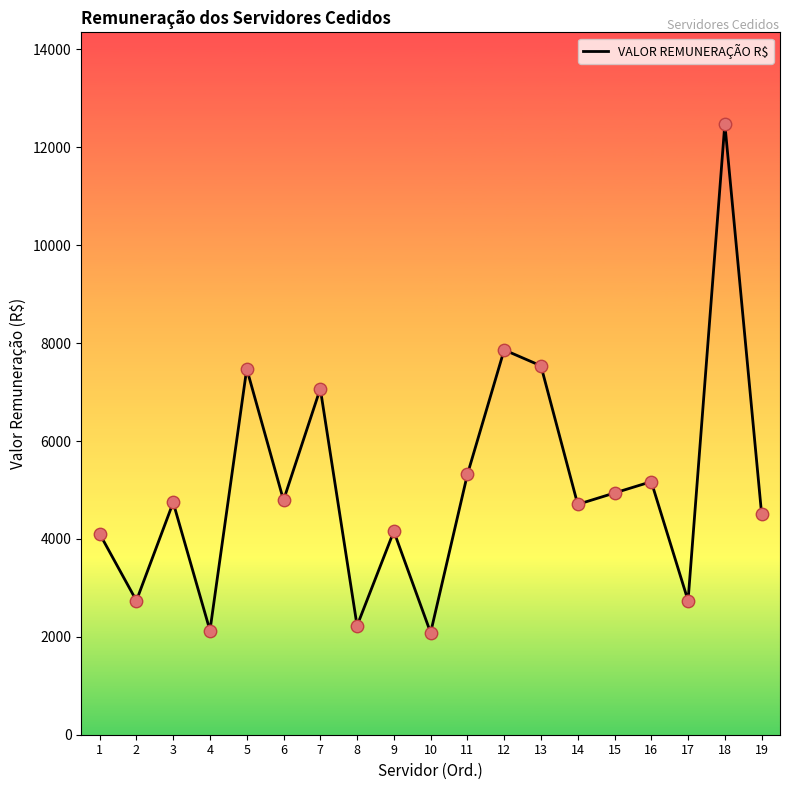

What is the change in value from 8 to 11?

+3091.8